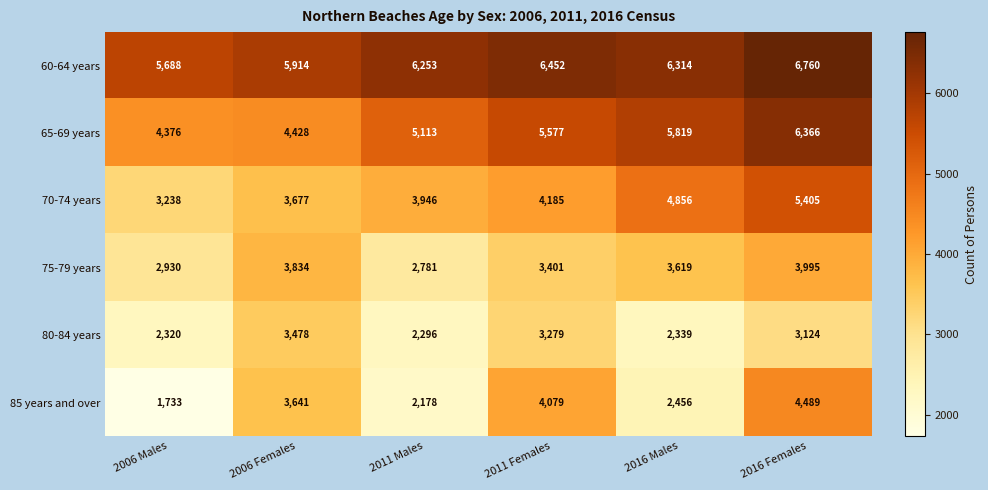

At which category is the sum across all series the highest?

2016 Females